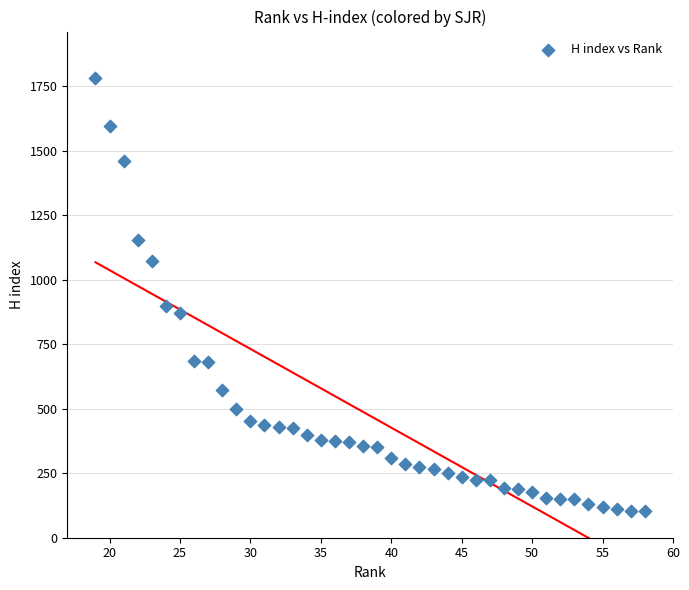

What Y value in the scatter plot is closest to 942?

899